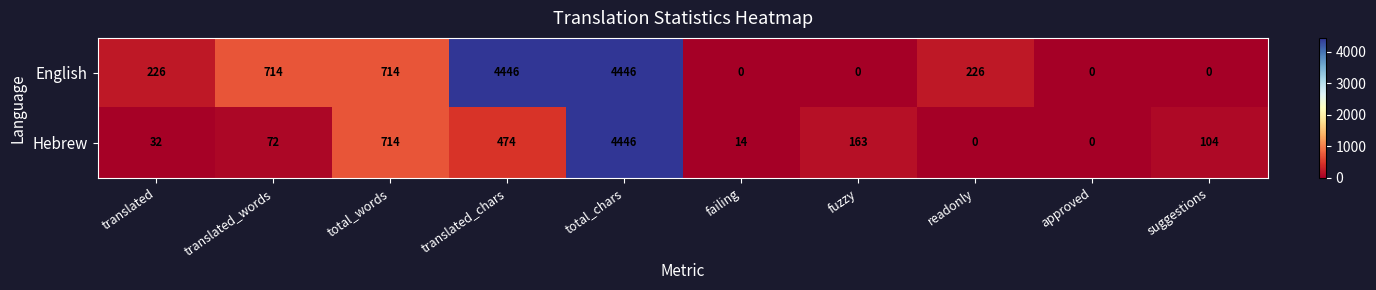

What is the difference between the highest and lowest values at translated?

194